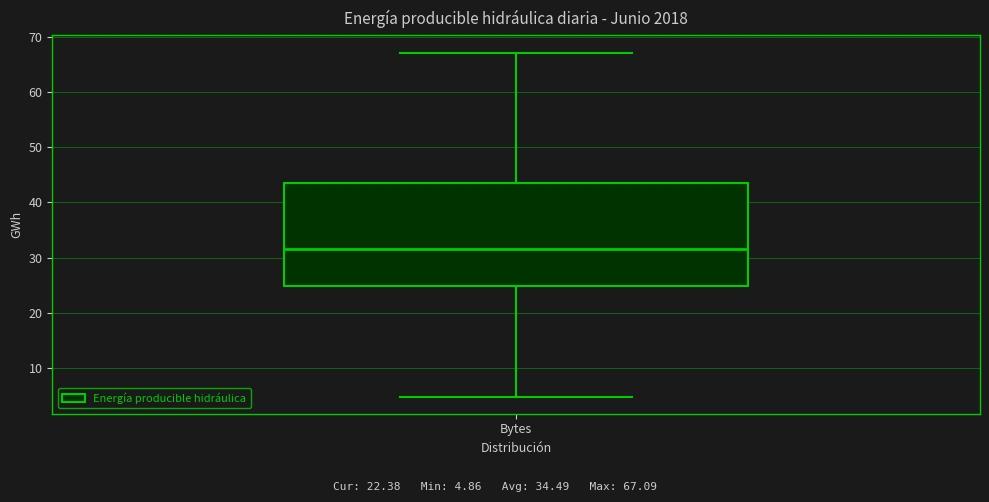

Transcribe this box plot: give where the median line is, the range the box spans, and where the two whiskers end, as read against the y-axis. The values are not printed on the chart, so give them approximately, as read against the axis.

median 32, box 25 to 43, whiskers 5 to 67